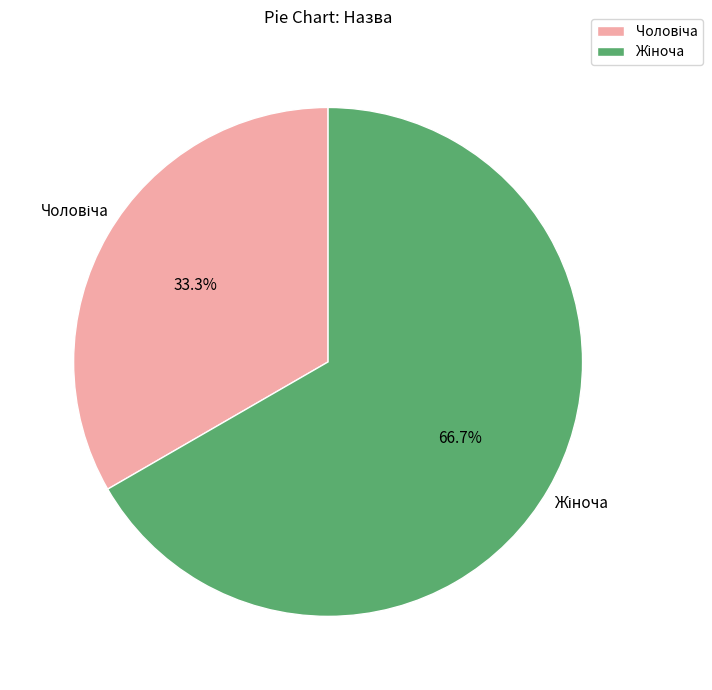

How many segments does this pie chart have?

2